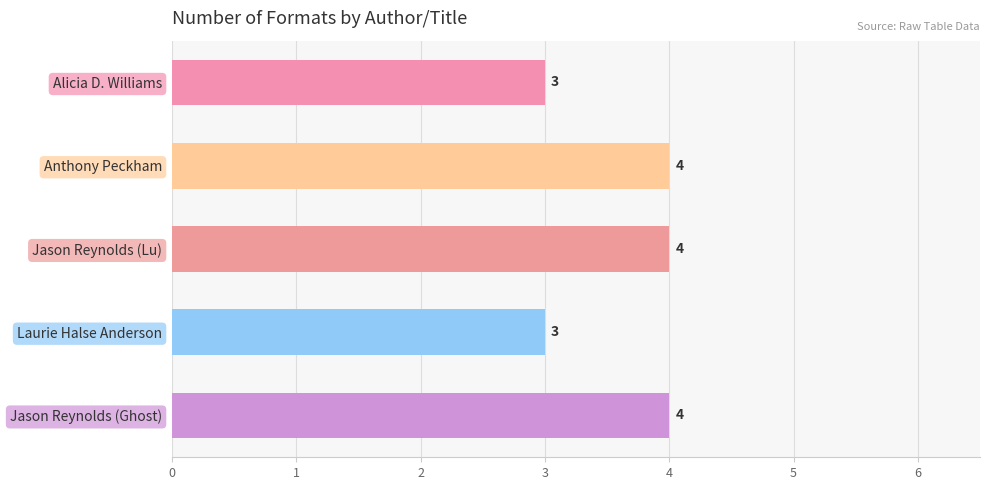

How many values are below 4?

2